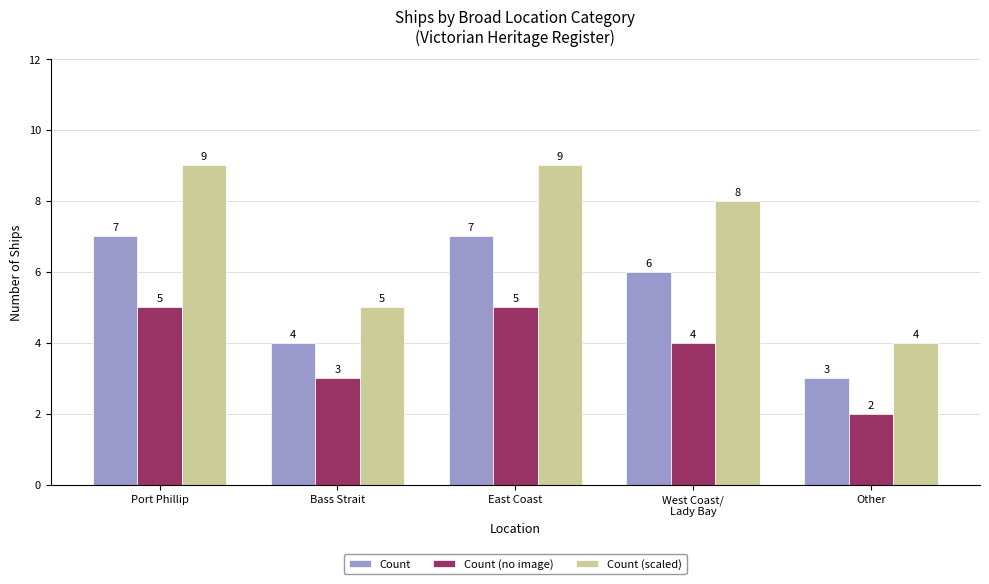

Which series has the widest spread of values?

Count (scaled)